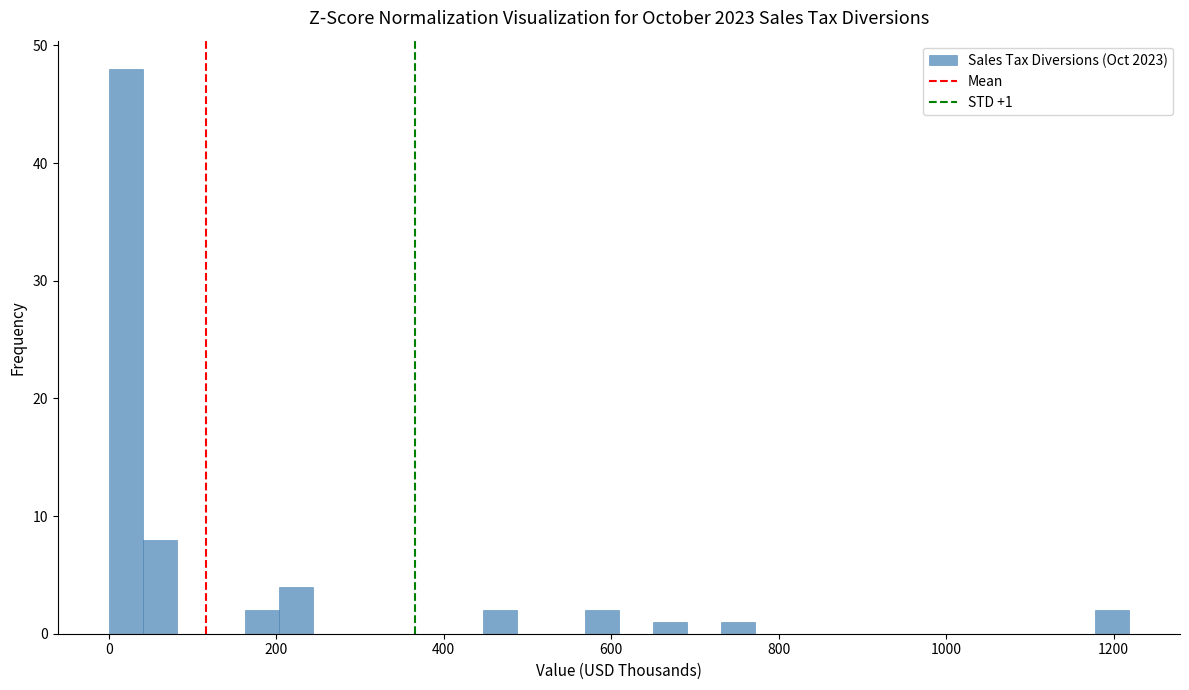

Read against the x-axis, roughly where is the centre of the tallest bar?

20